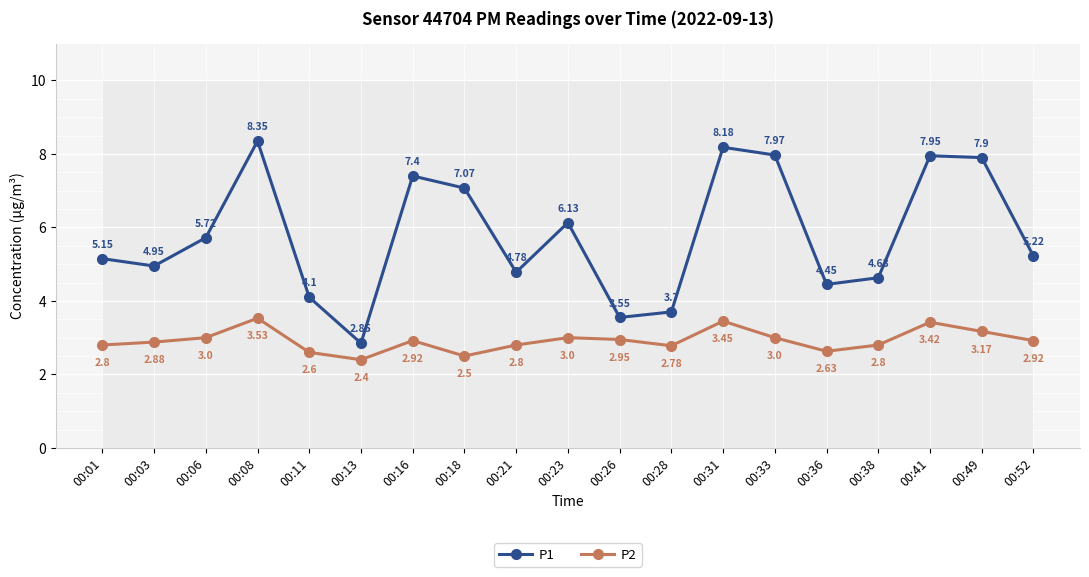

Reading left to right, list all the values displayed in this chart.

P1: 5.2	5.0	5.7	8.3	4.1	2.9	7.4	7.1	4.8	6.1	3.5	3.7	8.2	8.0	4.5	4.6	8.0	7.9	5.2
P2: 2.8	2.9	3.0	3.5	2.6	2.4	2.9	2.5	2.8	3.0	3.0	2.8	3.5	3.0	2.6	2.8	3.4	3.2	2.9